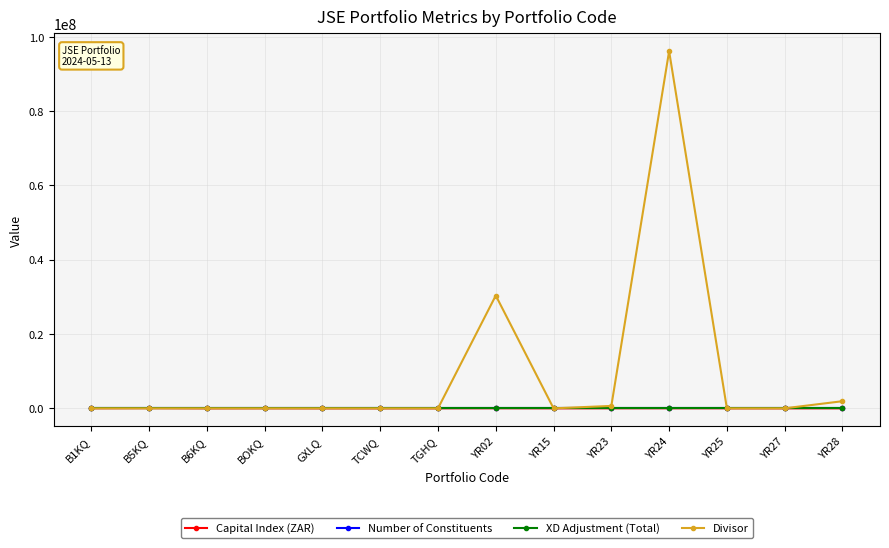

Is it true that XD Adjustment (Total) equals 0.0 at BOKQ?

True